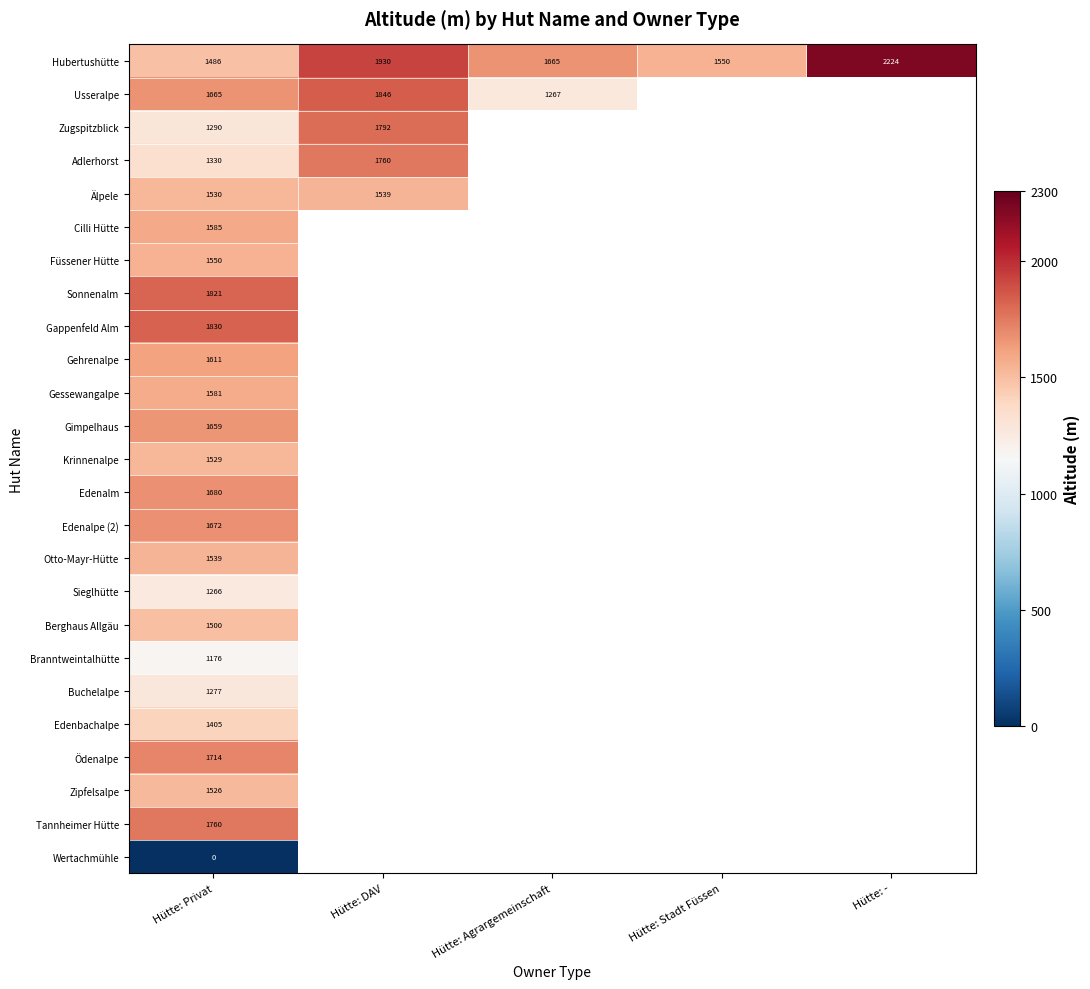

What is the maximum value shown in the chart?

2224.0